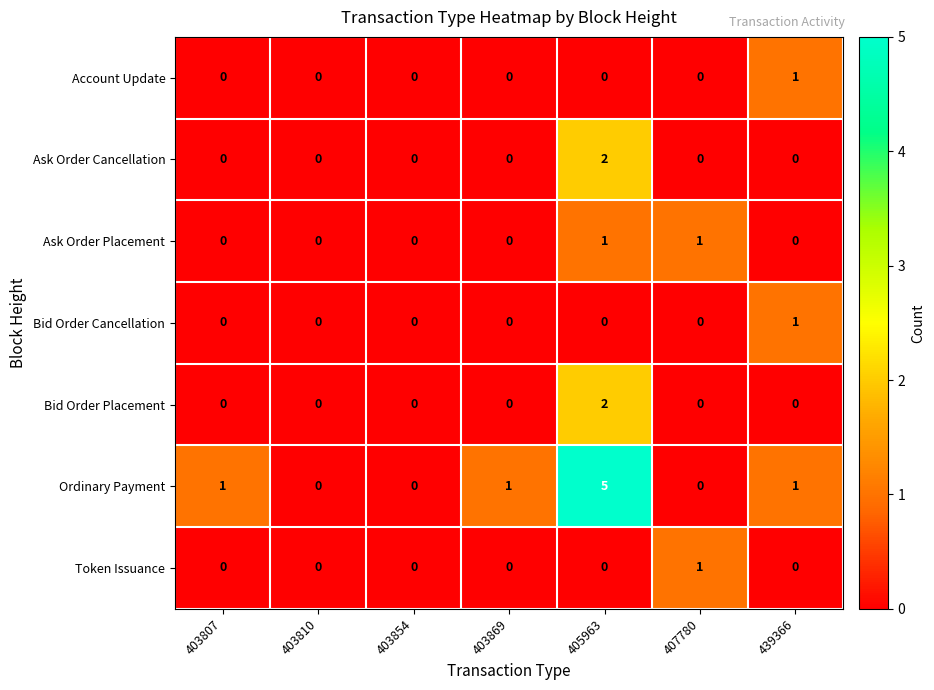

The Ordinary Payment series shows 0 at 407780. True or false?

True